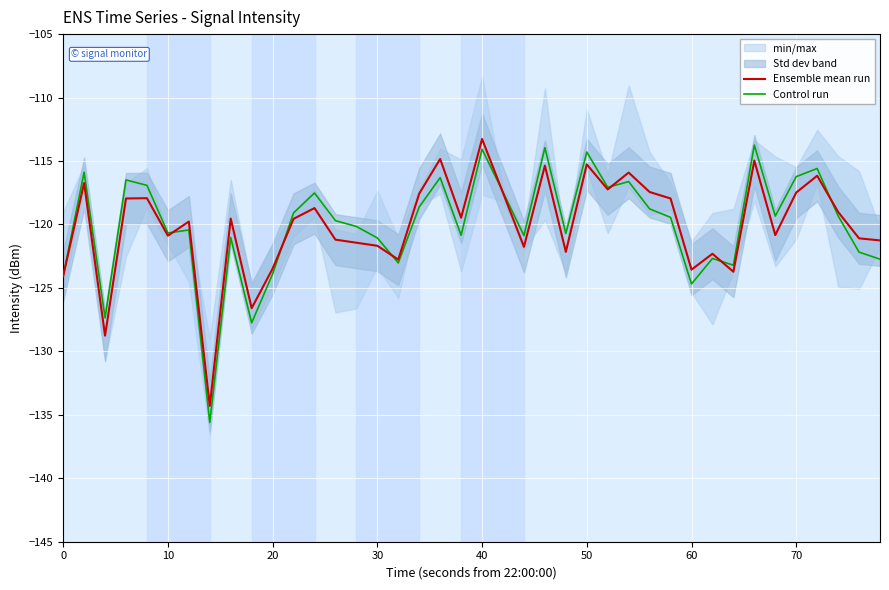

The value of Ensemble mean run at 30 is -121.7. True or false?

True